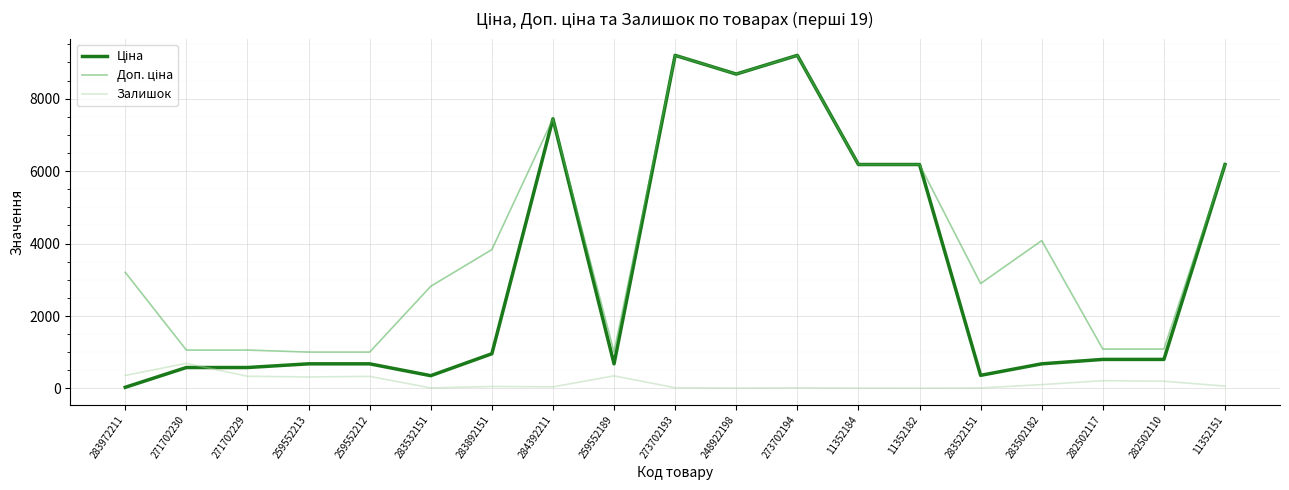

What is the greatest value displayed?

9196.3